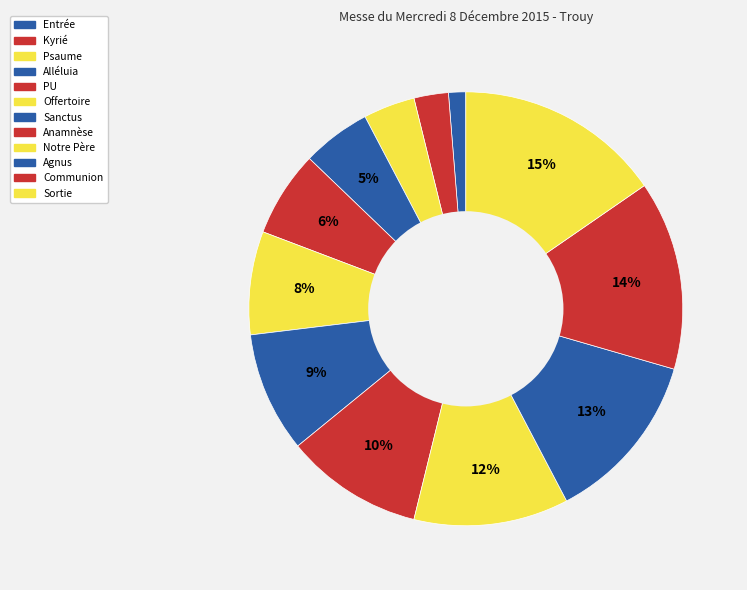

Which slice is the smallest?

Entrée